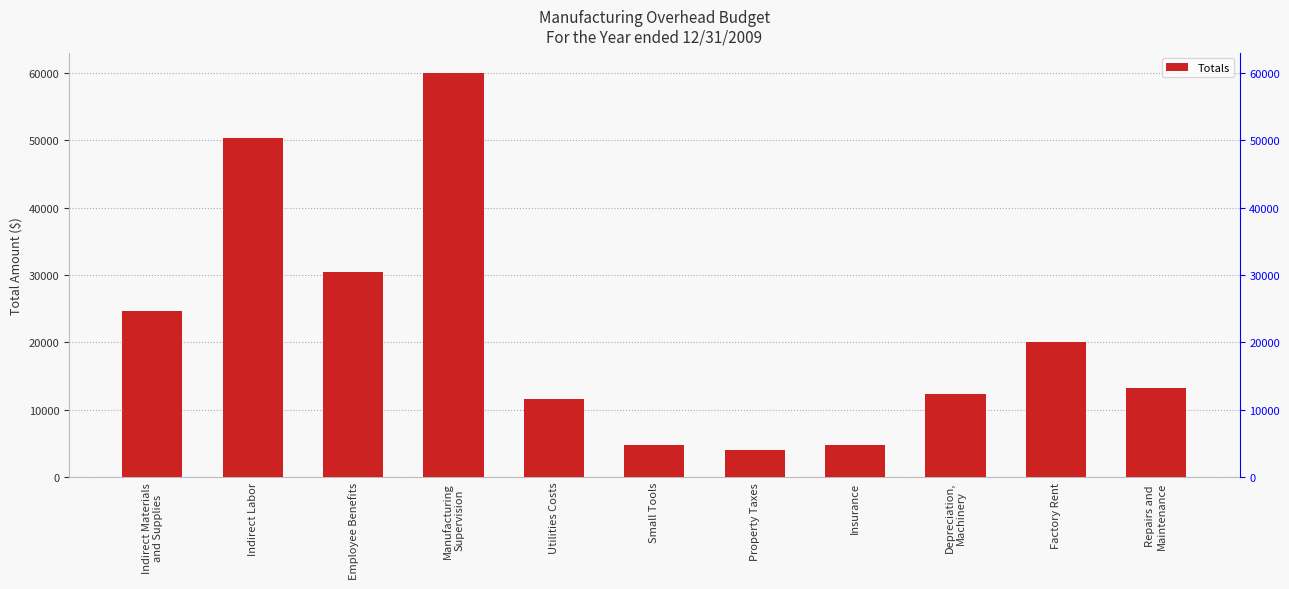

What is the sum of all values?

236300